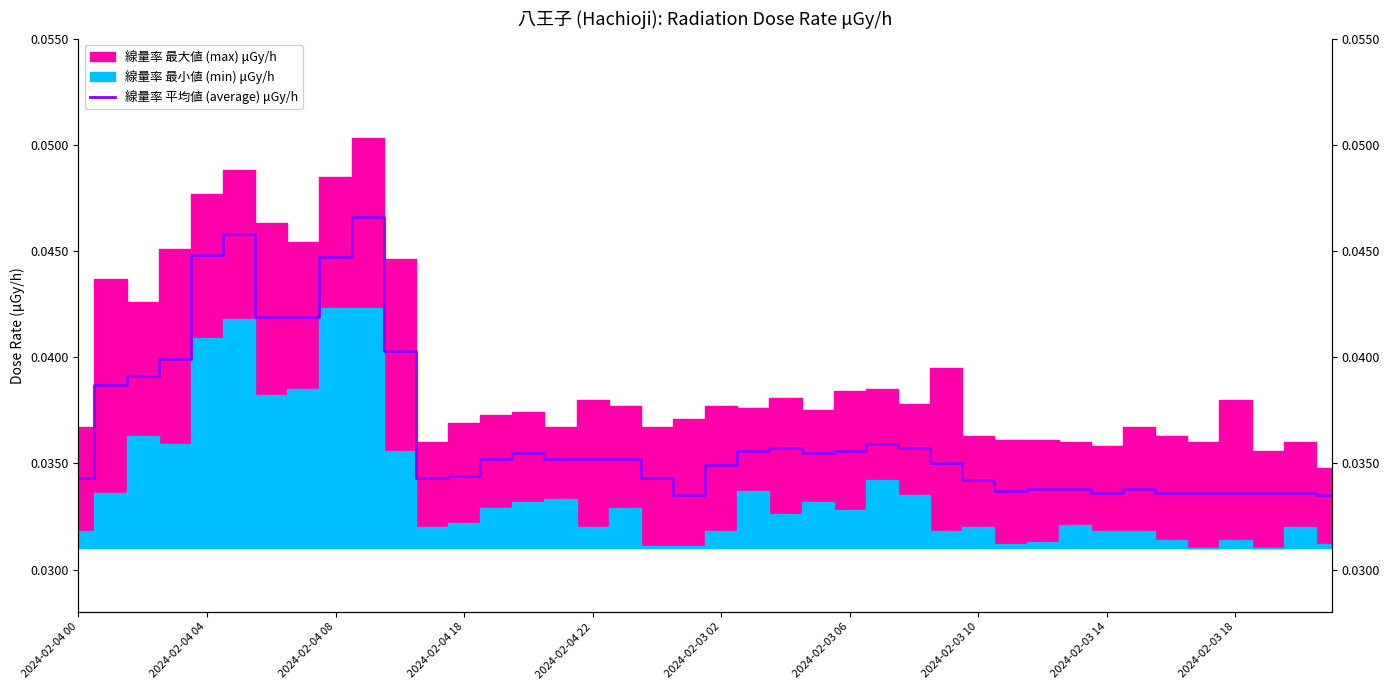

Is it true that the value at 2024-02-03 06 is 0.1?

False